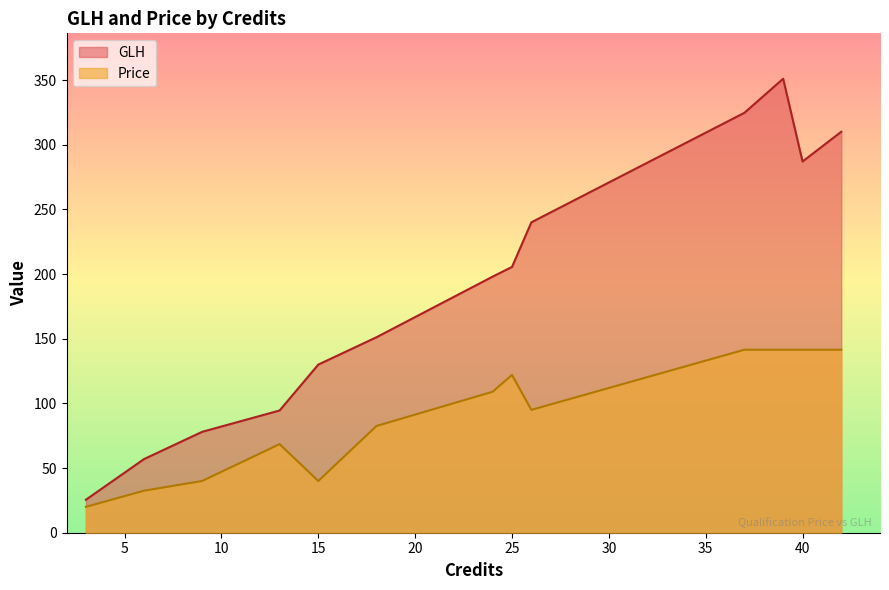

At 6, list the series in order from smallest to largest.

Price, GLH